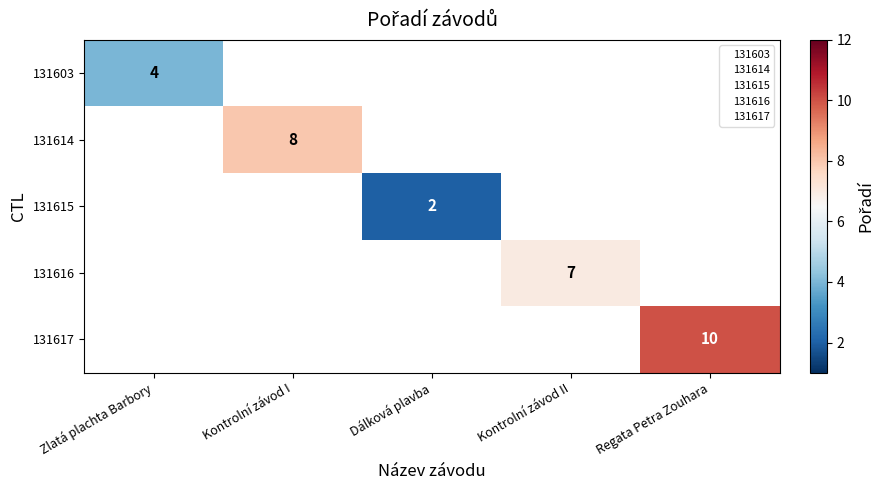

Which category has the lowest value across all series?

Dálková plavba